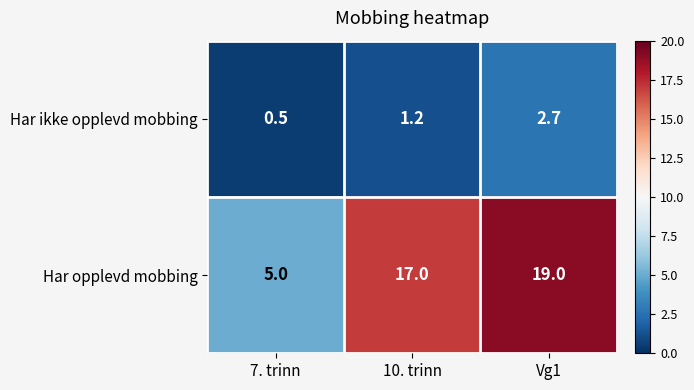

What is the difference between the Har ikke opplevd mobbing values at Vg1 and 10. trinn?

1.5